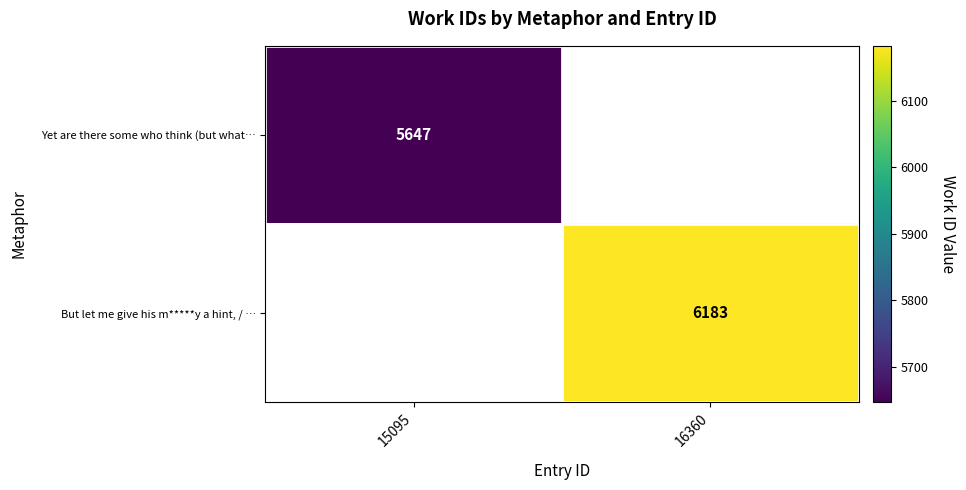

The Yet are there some who think (but what… series shows 5647 at 15095. True or false?

True